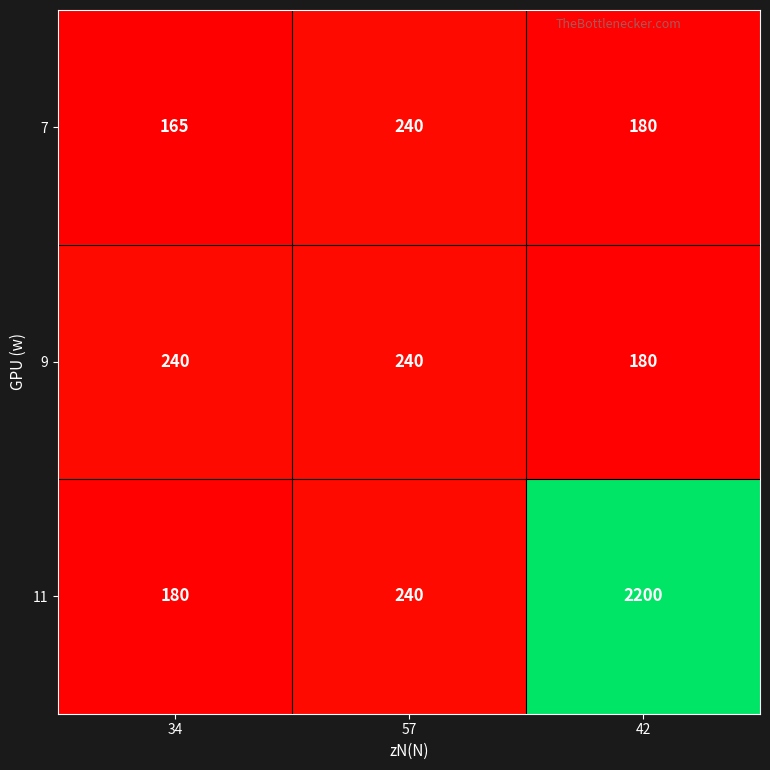

What is the maximum value shown in the chart?

2200